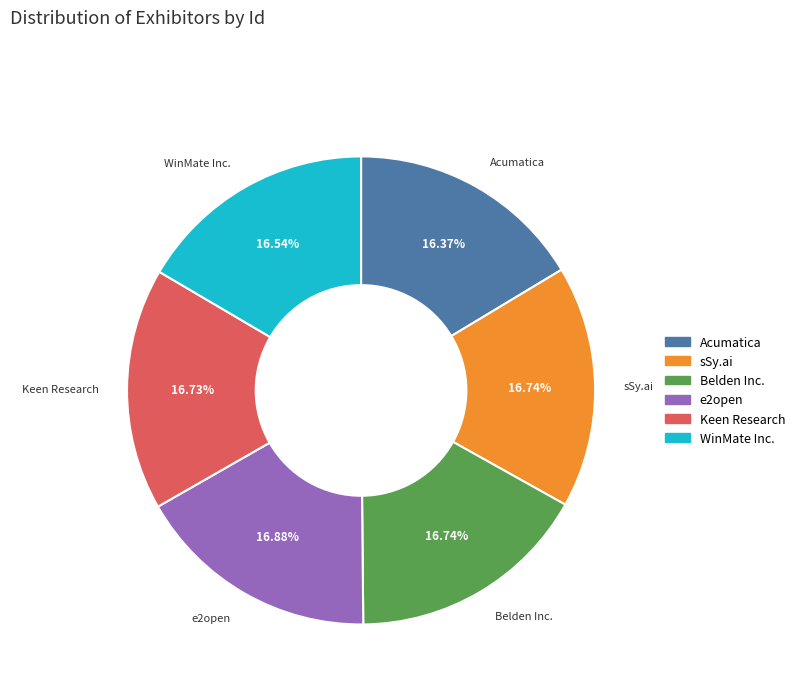

How many slices are in this pie chart?

6